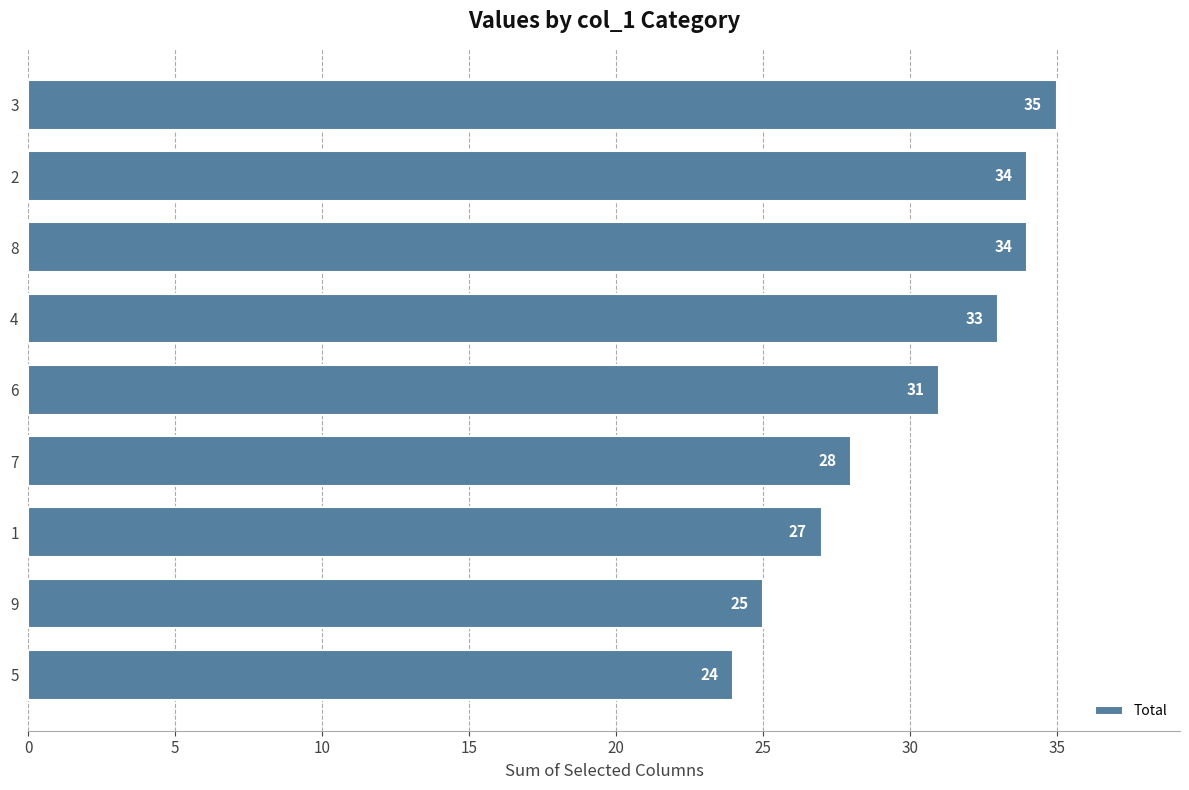

What is the maximum value shown in the chart?

35